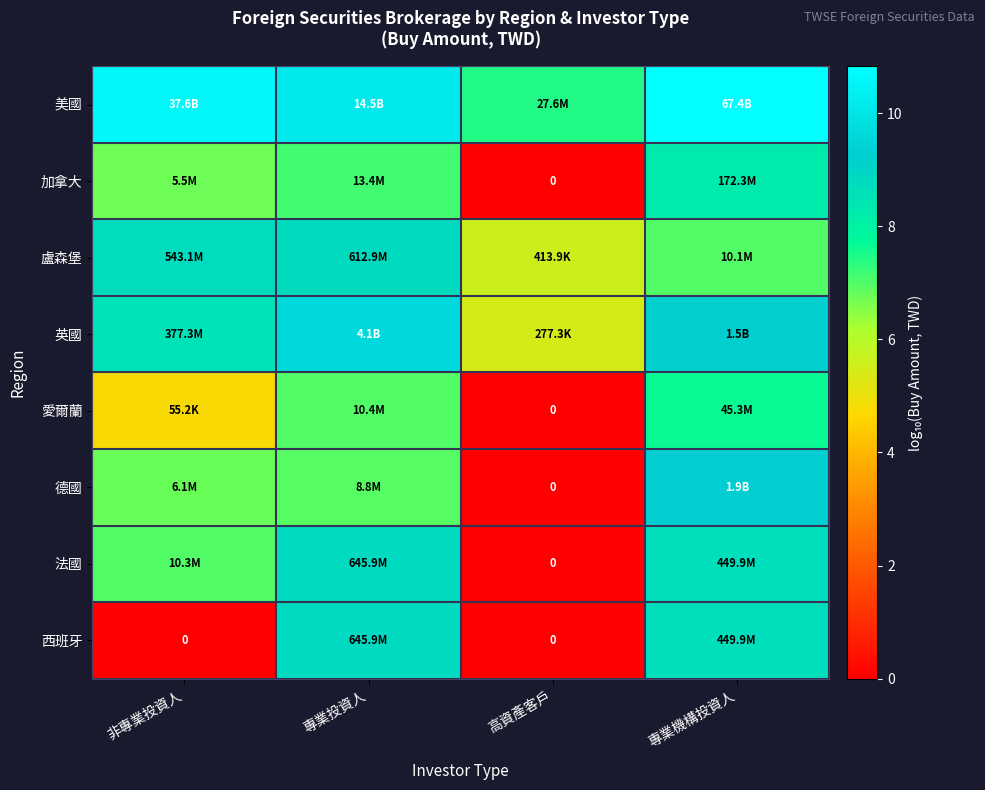

The value of 愛爾蘭 at 高資產客戶 is 3.5. True or false?

False